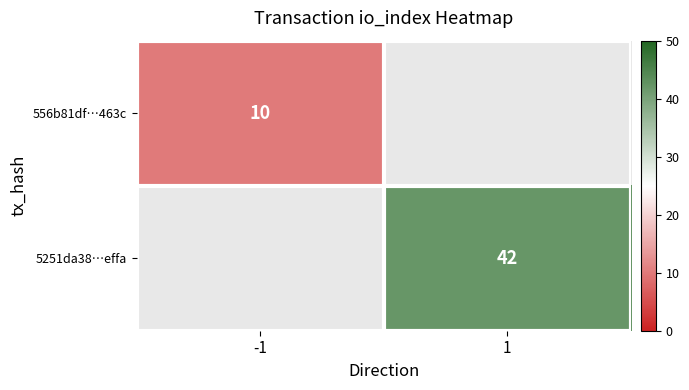

Is it true that 5251da38…effa equals 42 at 1?

True